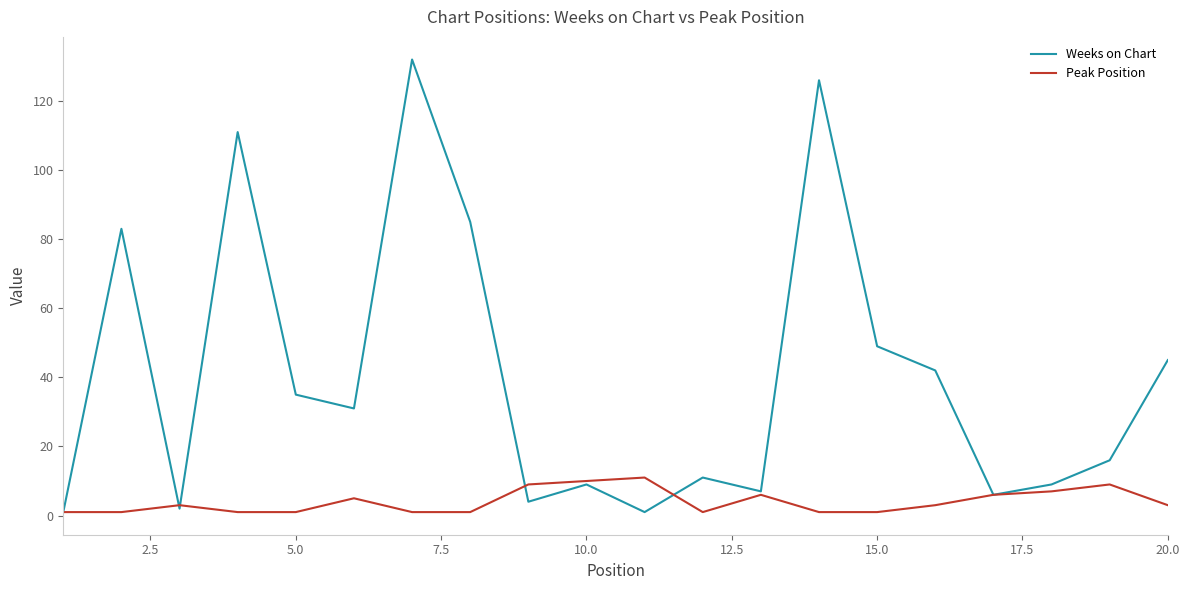

Which series has the largest range (max minus min)?

Weeks on Chart